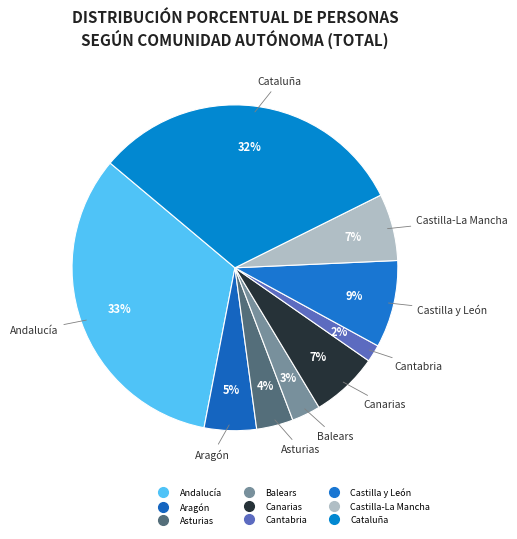

Is the sum of Castilla-La Mancha and Asturias greater than half?

No